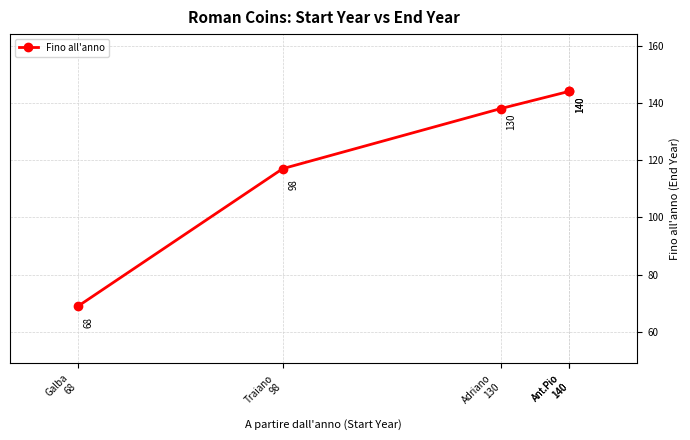

How many distinct data groups are displayed?

1